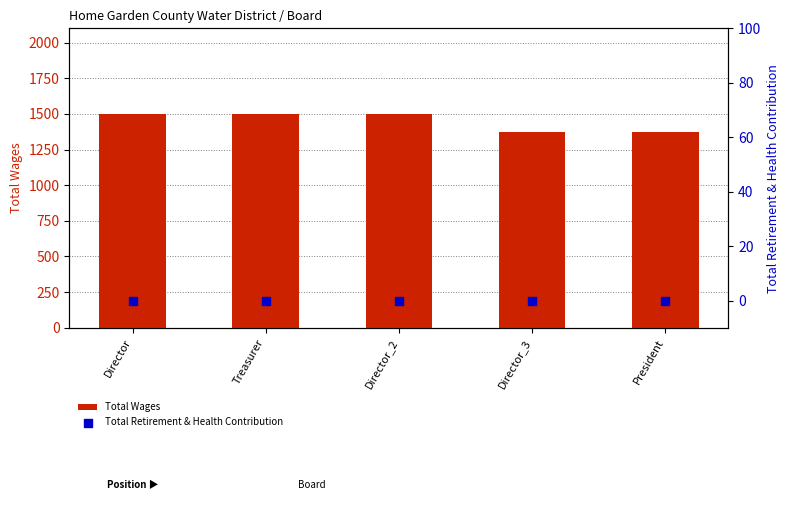

Which series contains the highest Y value?

Total Wages